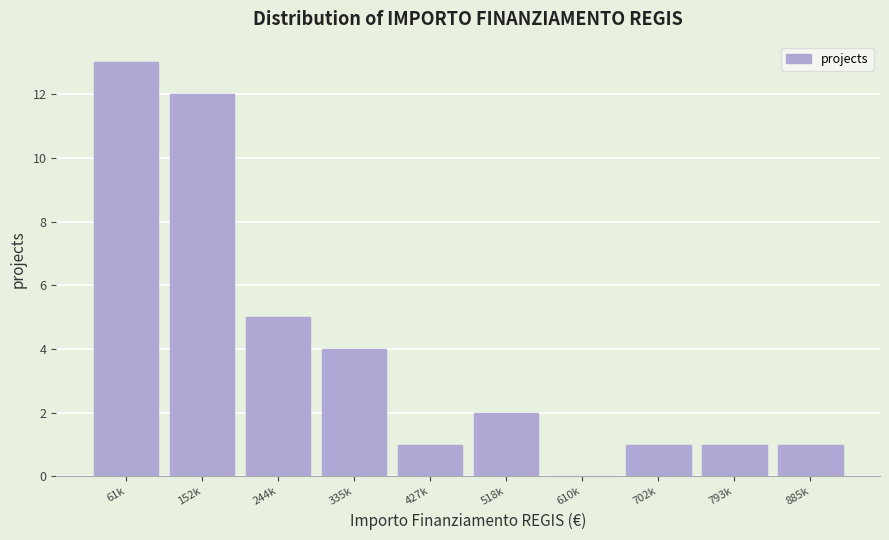

Reading left to right, extract all data points from this chart.

61k=13	152k=12	244k=5	335k=4	427k=1	518k=2	610k=0	702k=1	793k=1	885k=1